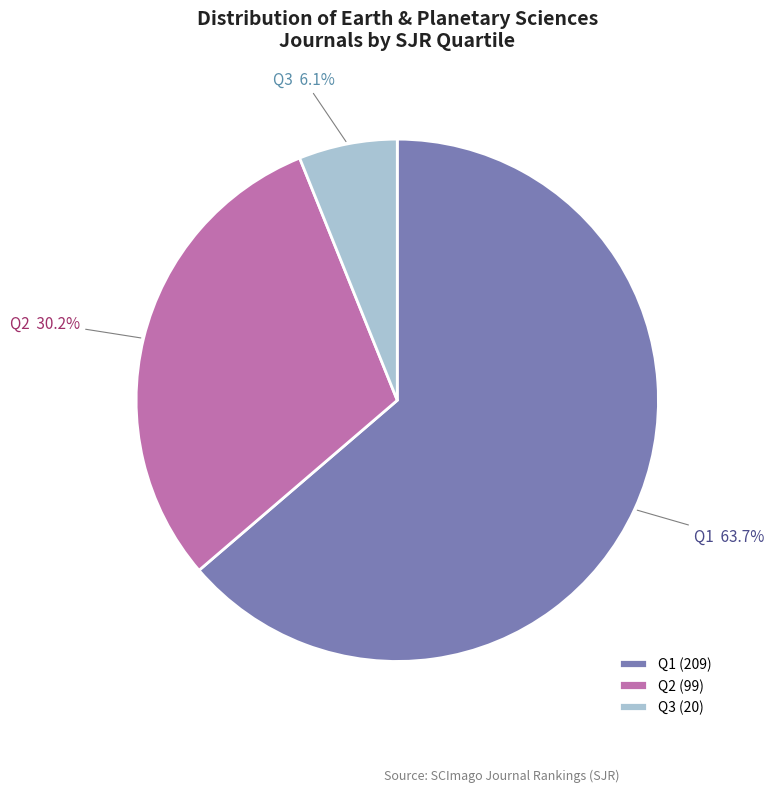

Which category has the biggest portion of the pie?

Q1